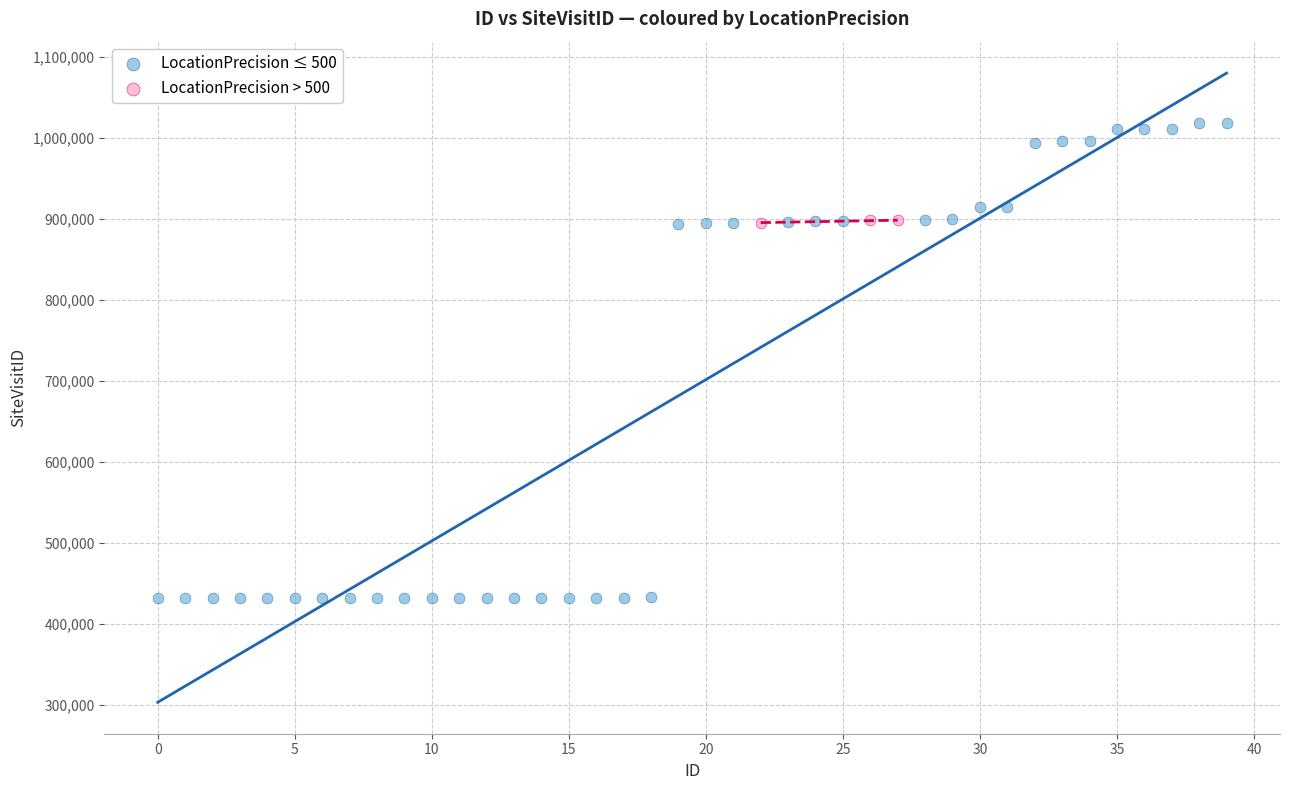

Which series contains the lowest Y value?

LocationPrecision ≤ 500